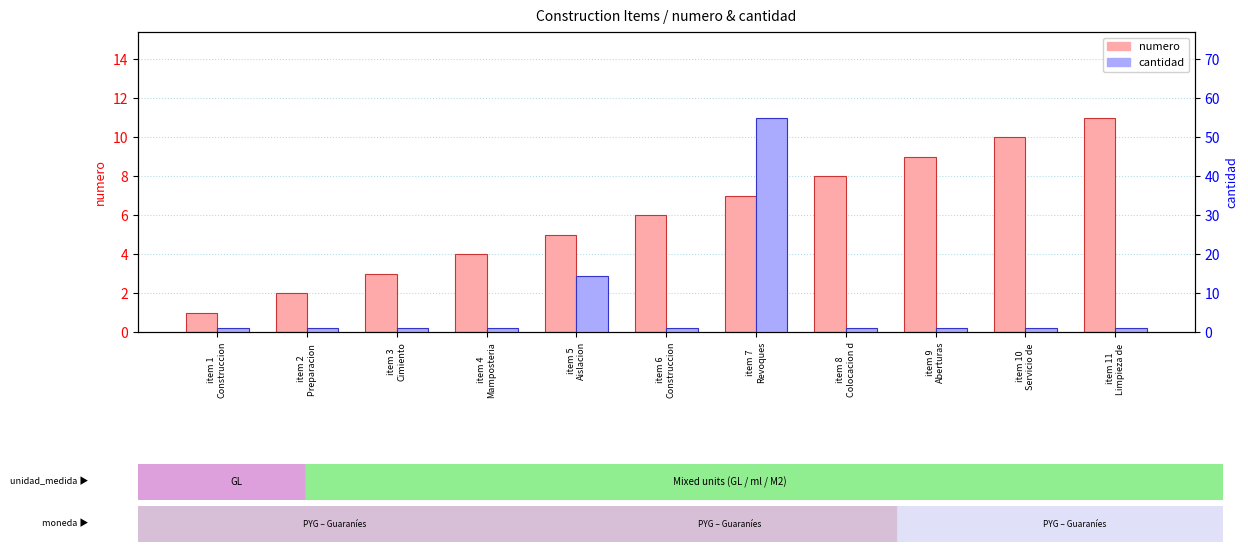

Does the chart contain stacked bars?

No